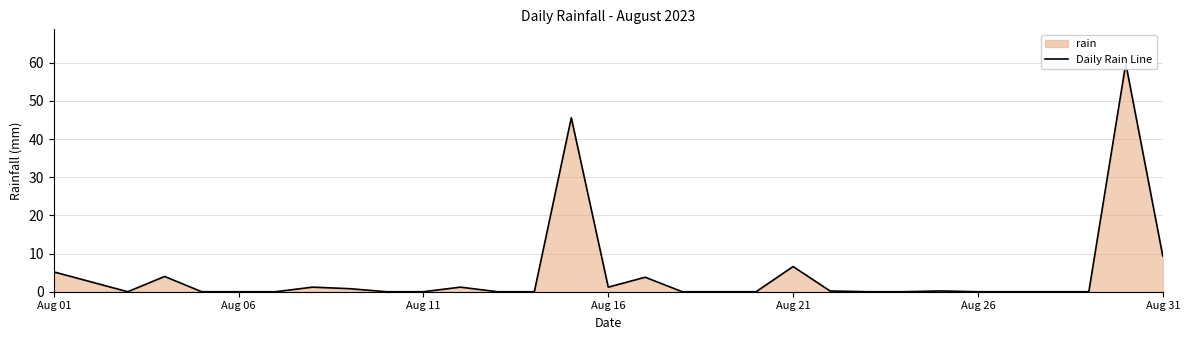

At which category does the chart reach its minimum across all series?

Aug 11